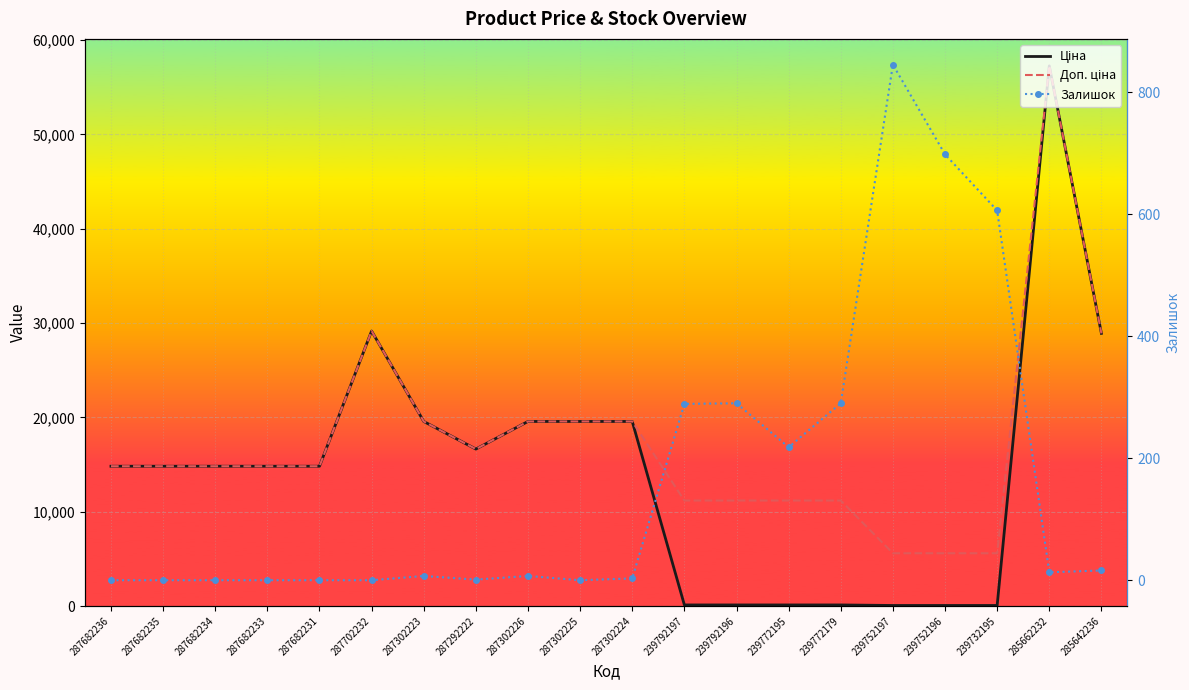

Is it true that Залишок equals 10.1 at 287302223?

False